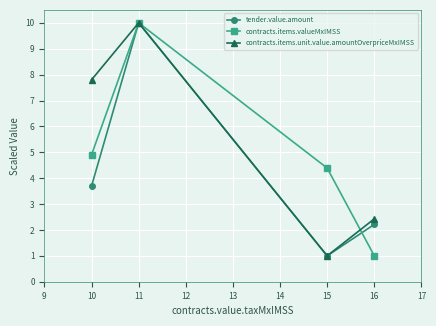

Rank the series at 10 from highest to lowest value.

contracts.items.unit.value.amountOverpriceMxIMSS, contracts.items.valueMxIMSS, tender.value.amount